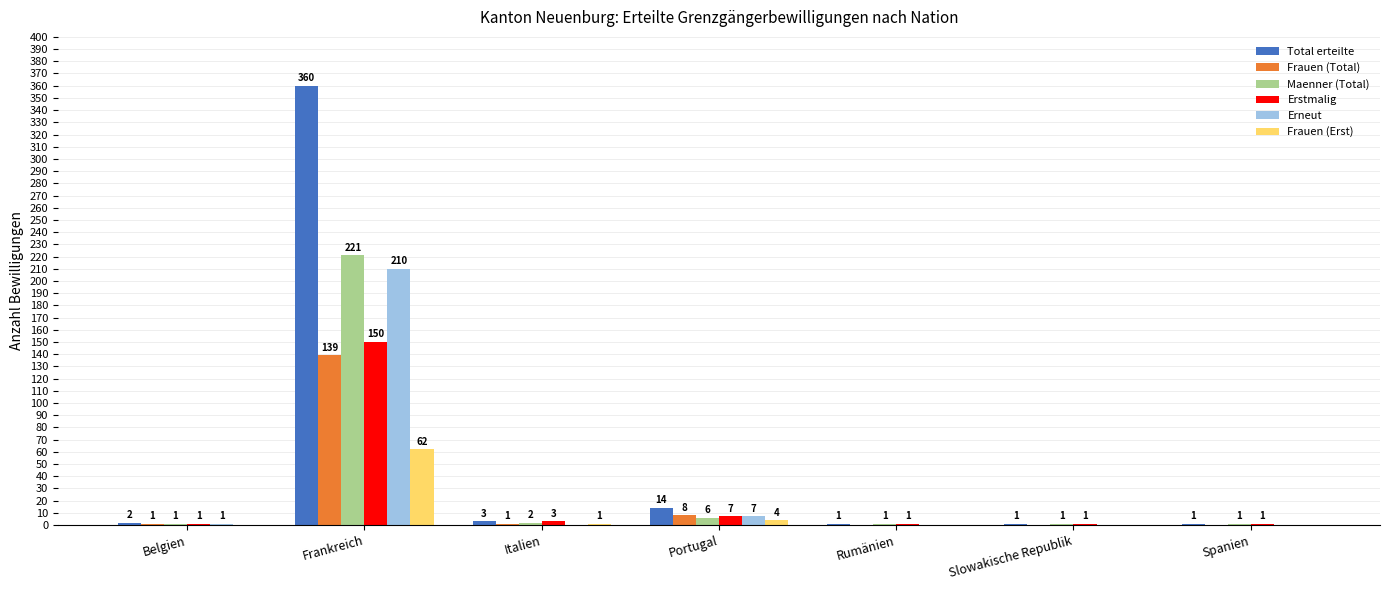

Is the value of Erneut at Portugal greater than the value of Erstmalig at Spanien?

Yes